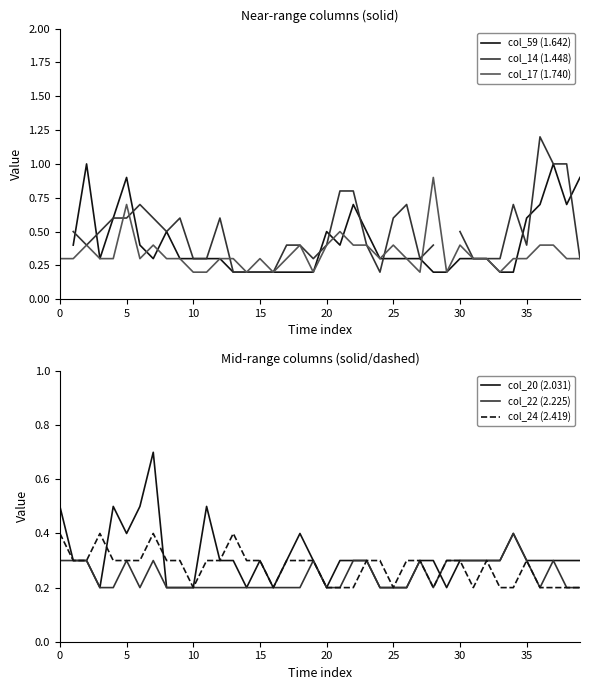

The value of col_59 (1.642) at 19 is 0.2. True or false?

True